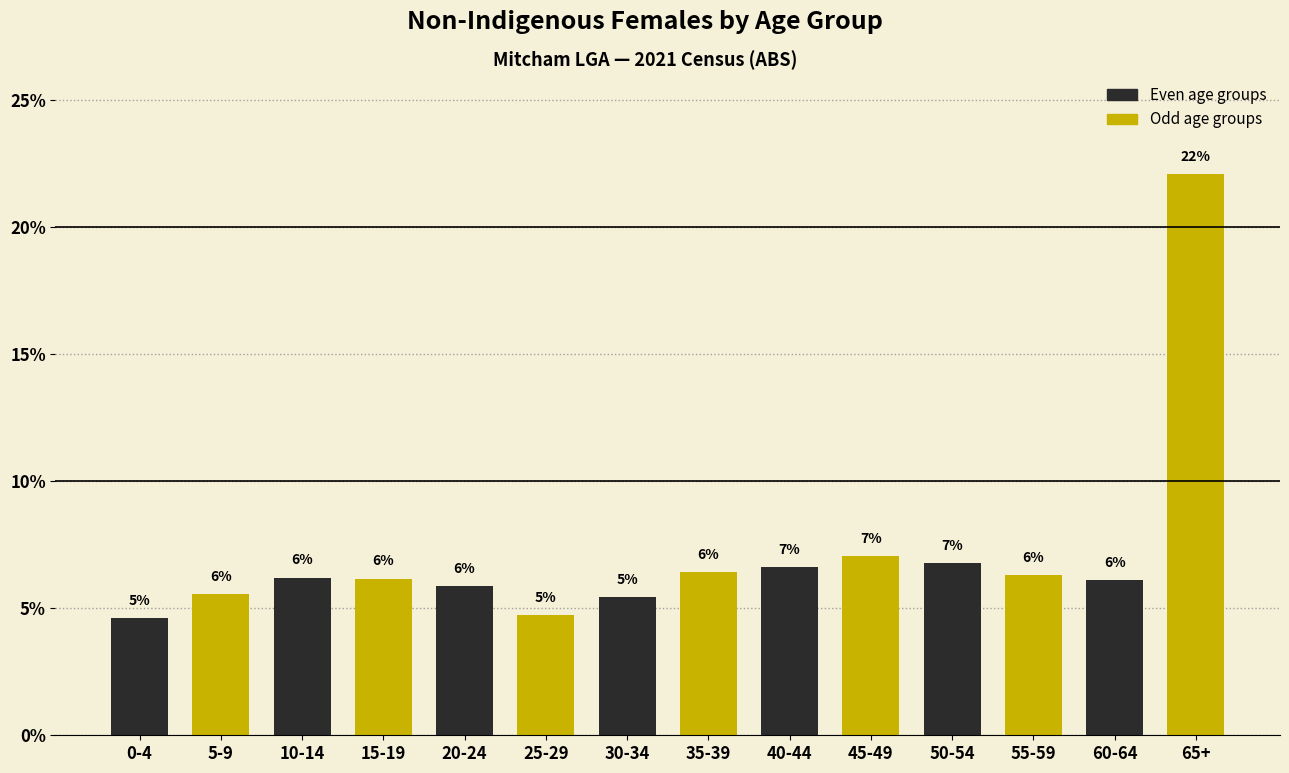

How many bars are there in total?

14